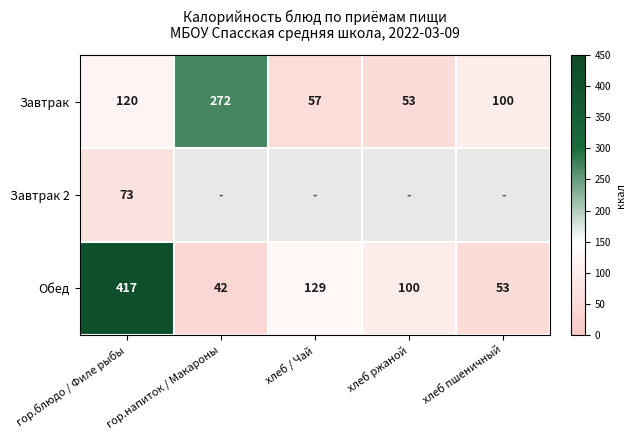

What is the difference between the Завтрак values at гор.напиток / Макароны and хлеб пшеничный?

172